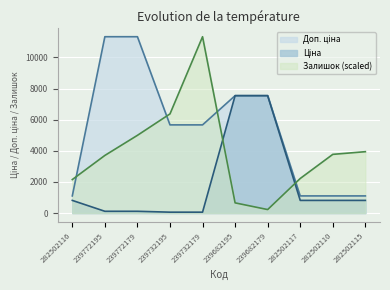

What is the label of the 9th point from the left?

282502110